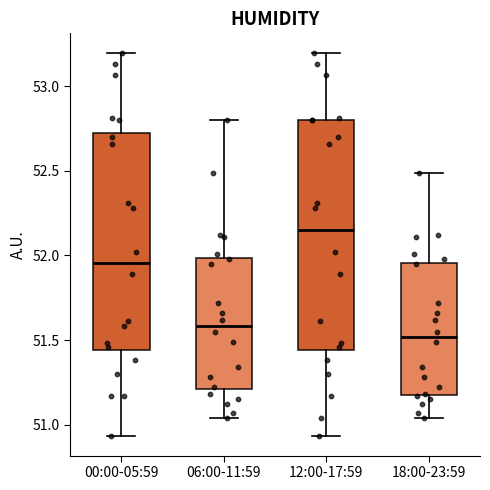

Which box is the tallest, from its lower edge to its upper edge?

12:00-17:59